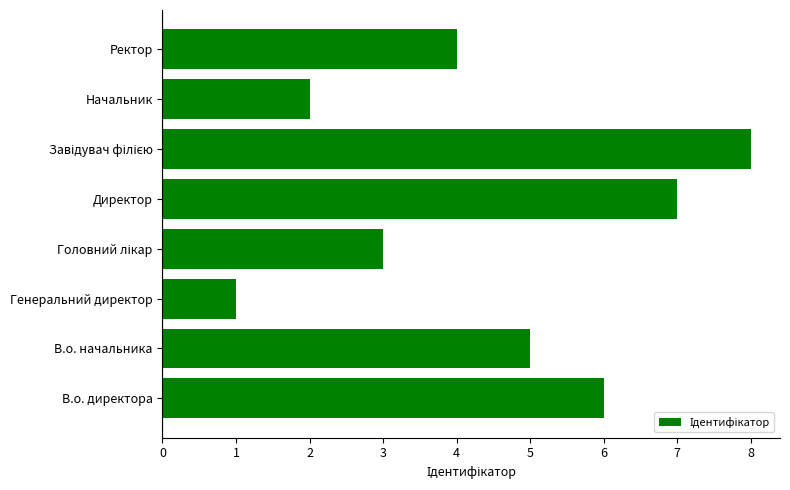

Which has a higher value, Начальник or Директор?

Директор